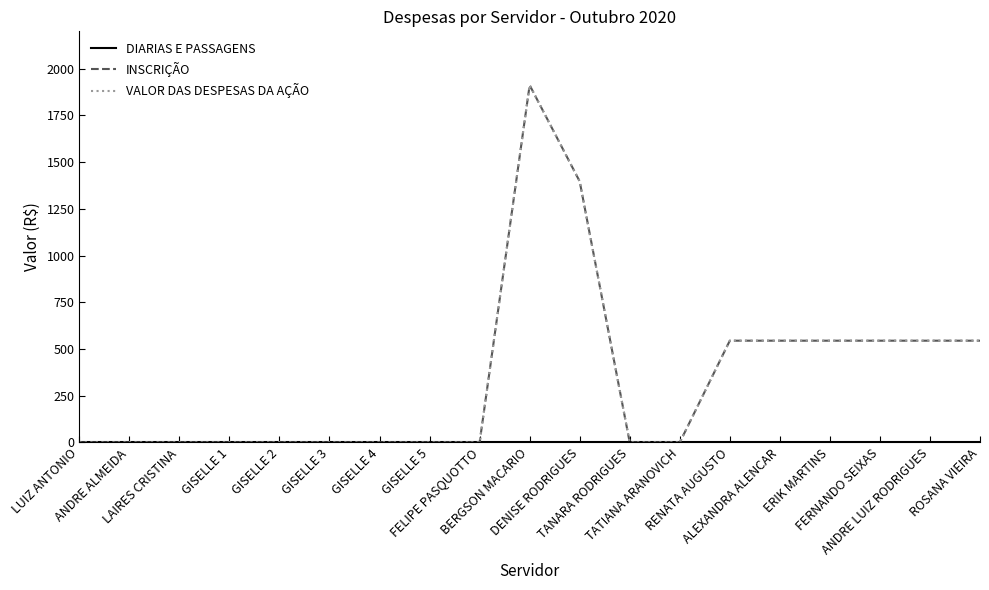

True or false: INSCRIÇÃO has a value of 0.0 at GISELLE 5.

True